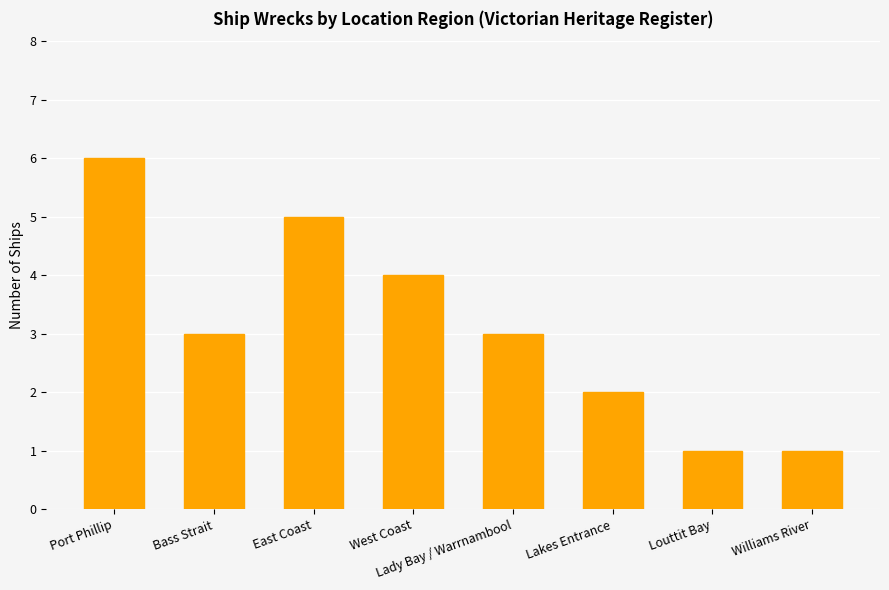

What is the average value?

3